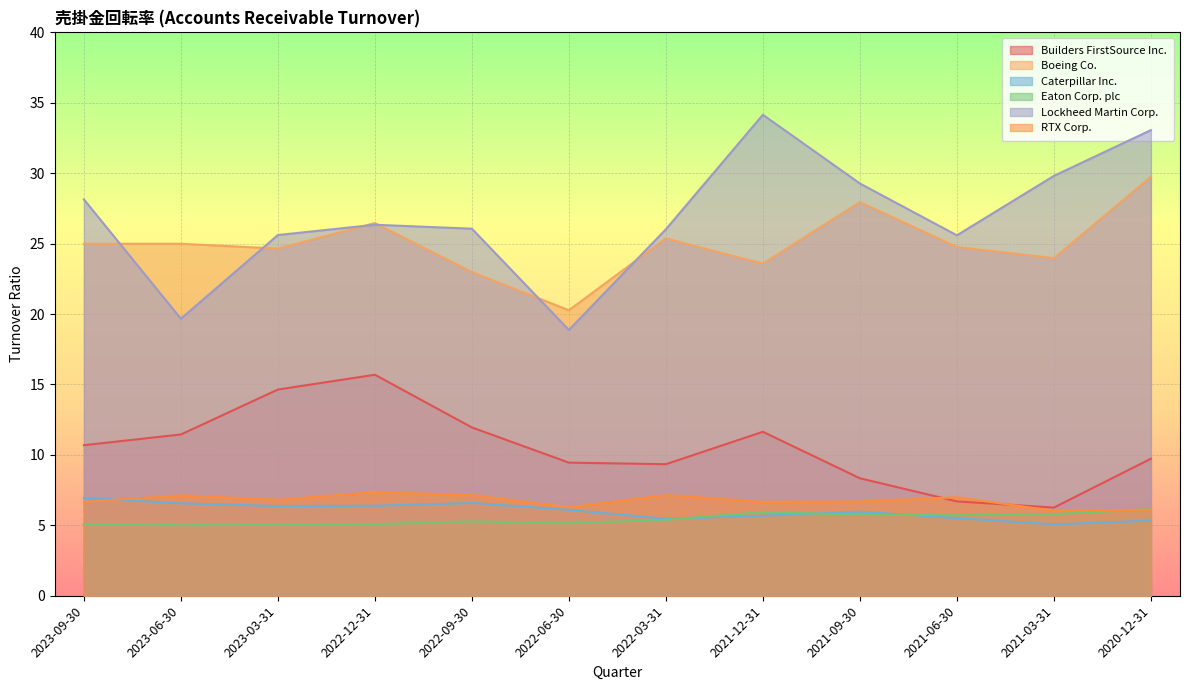

The Eaton Corp. plc series shows 5.0 at 2023-03-31. True or false?

True